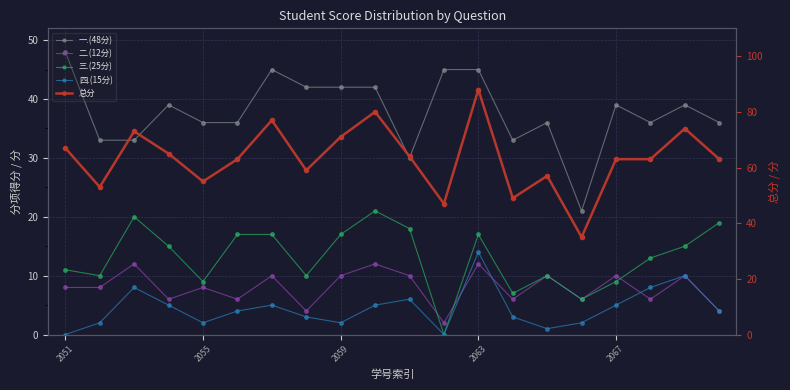

True or false: 总分 and 三.(25分) intersect in this chart.

False